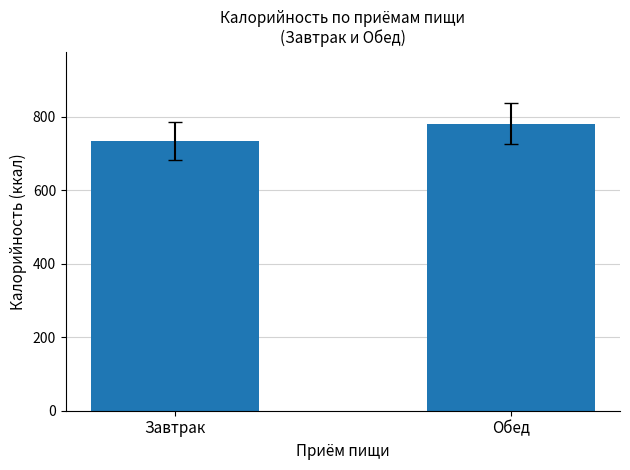

Reading left to right, list all the values displayed in this chart.

Завтрак=732.7	Обед=780.9